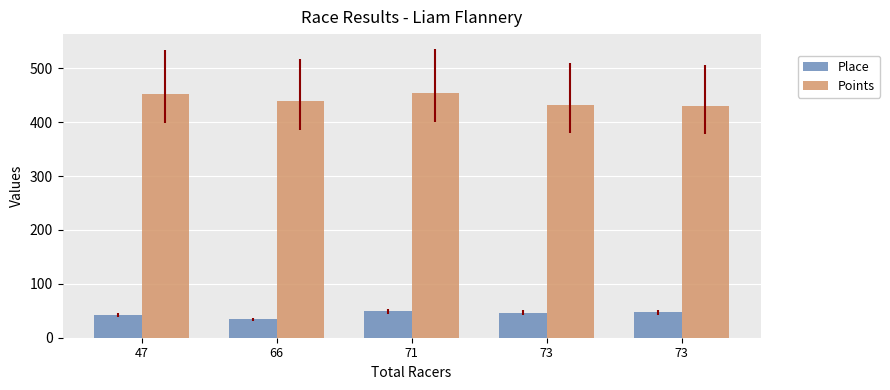

The value of Points at 71 is 454.7. True or false?

True